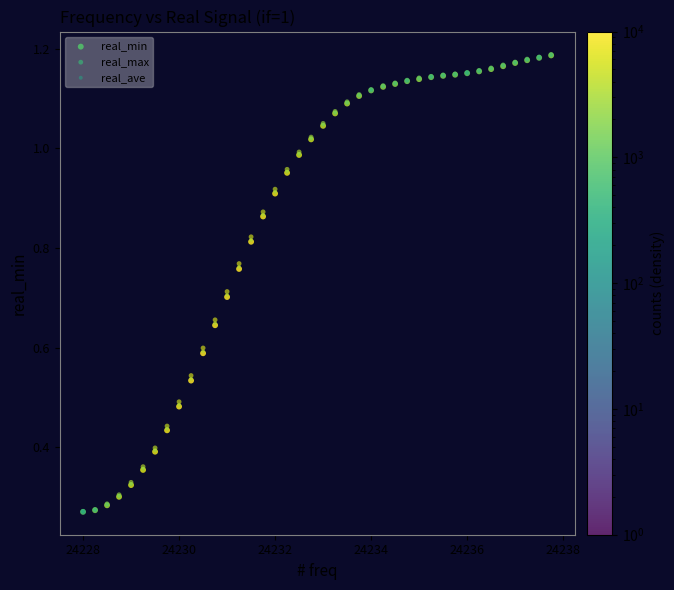

What are all the series names shown in the legend?

real_min, real_max, real_ave